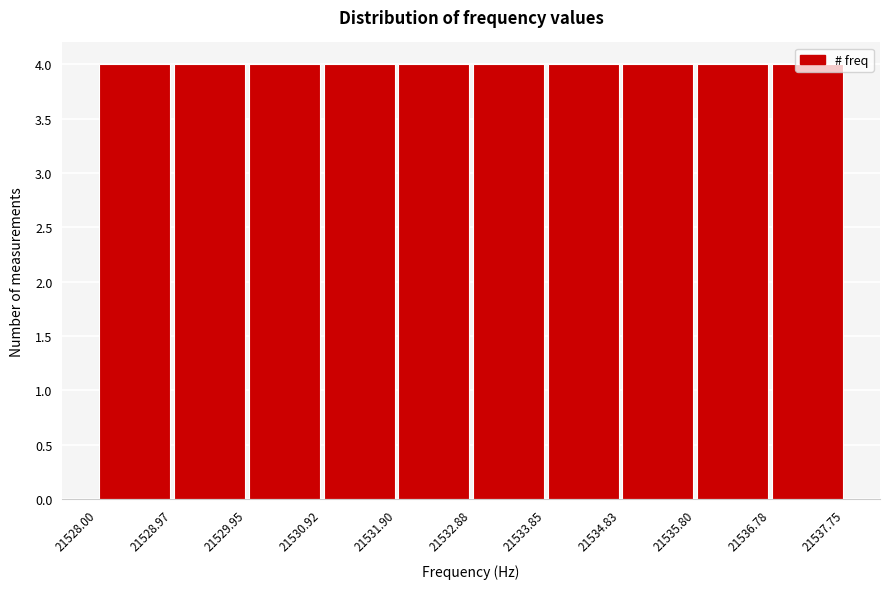

Reading left to right, list every bar in this chart as the range it spans on the x-axis followed by its height. The values are not printed on the chart, so give them approximately, as read against the axis.

21528.00 to 21528.97: 4
21528.97 to 21529.95: 4
21529.95 to 21530.92: 4
21530.92 to 21531.90: 4
21531.90 to 21532.88: 4
21532.88 to 21533.85: 4
21533.85 to 21534.83: 4
21534.83 to 21535.80: 4
21535.80 to 21536.78: 4
21536.78 to 21537.75: 4